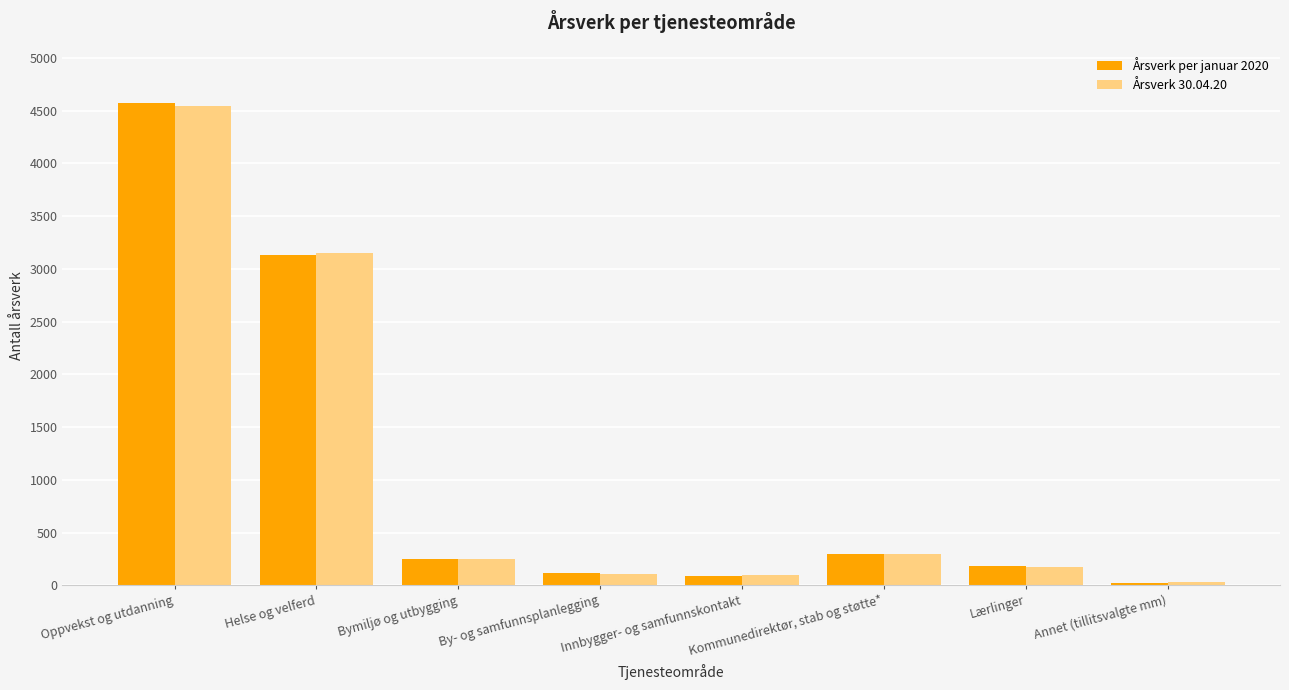

What is the spread (max minus min) of values at Helse og velferd?

10